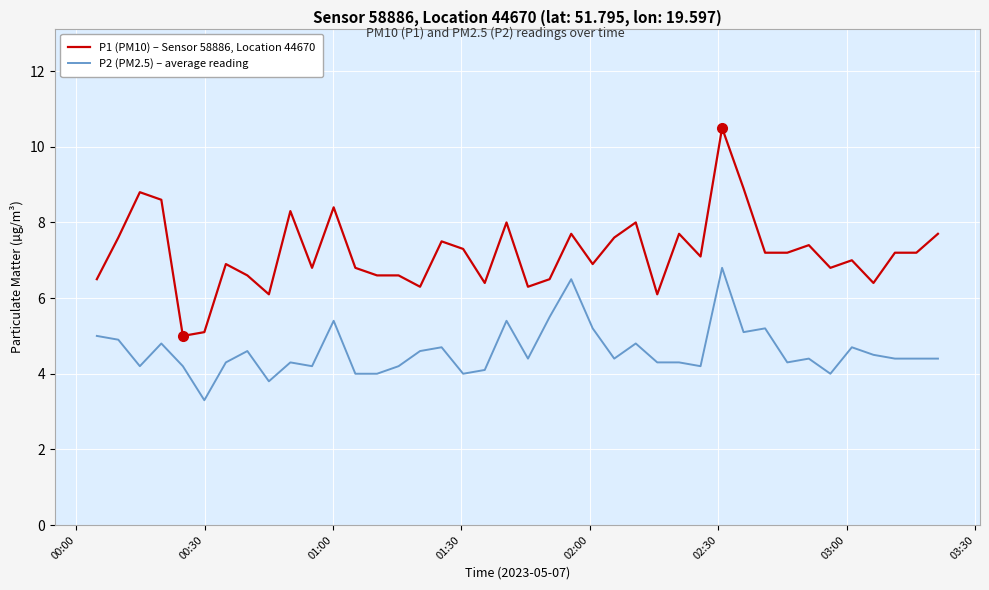

Which series has the largest range (max minus min)?

P1 (PM10) – Sensor 58886, Location 44670